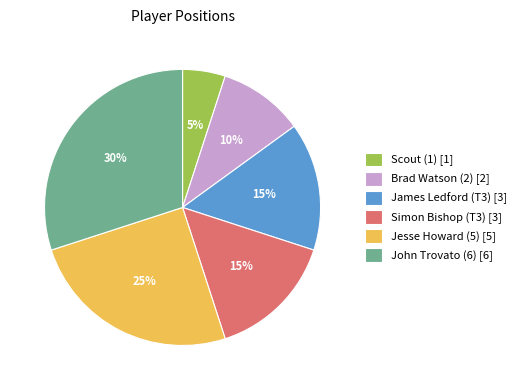

Is it true that Scout (1) is 13% of the pie?

False